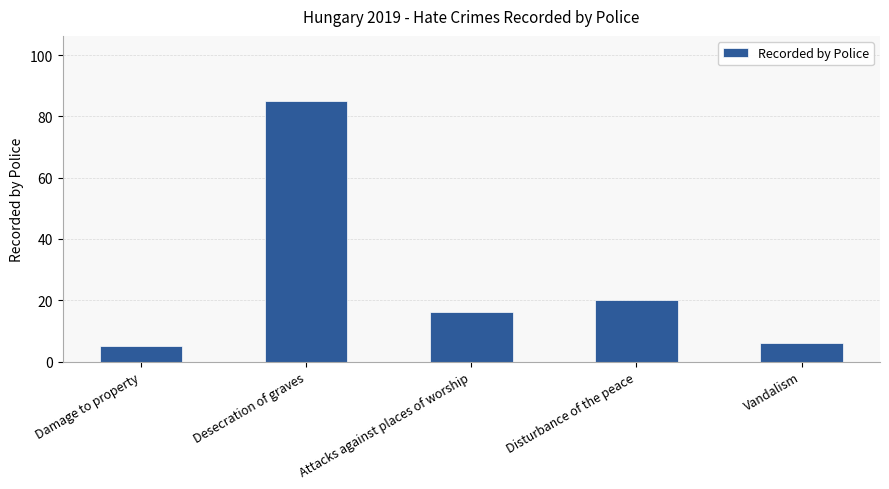

Which label corresponds to the smallest value in the chart?

Damage to property